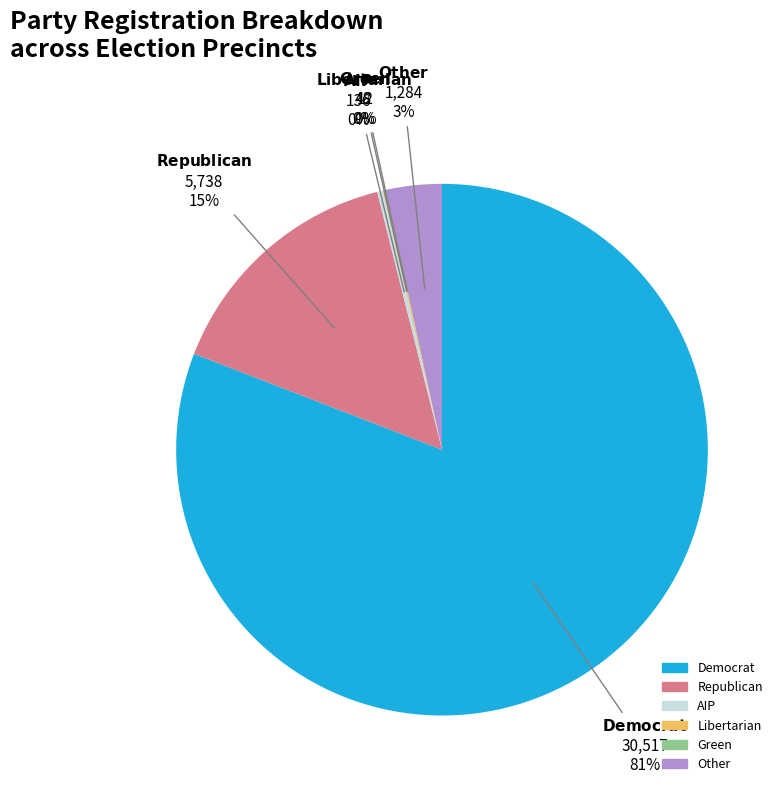

To the nearest percent, what is the average slice percentage?

17%